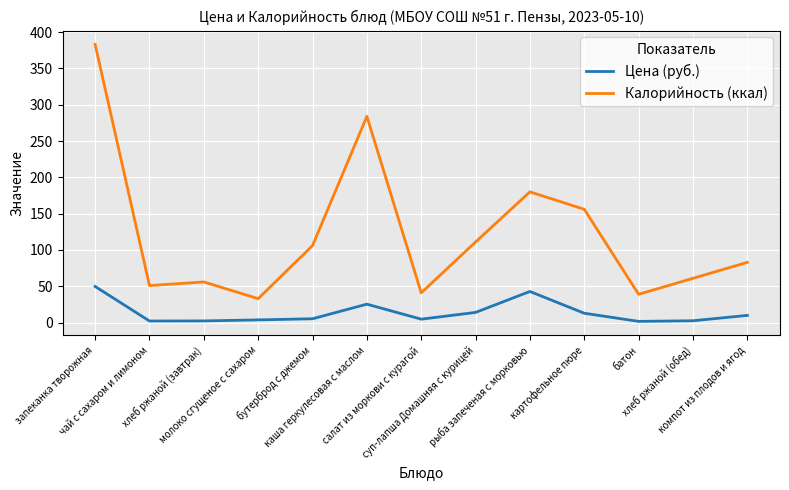

Is it true that Калорийность (ккал) equals 383.0 at запеканка творожная?

True